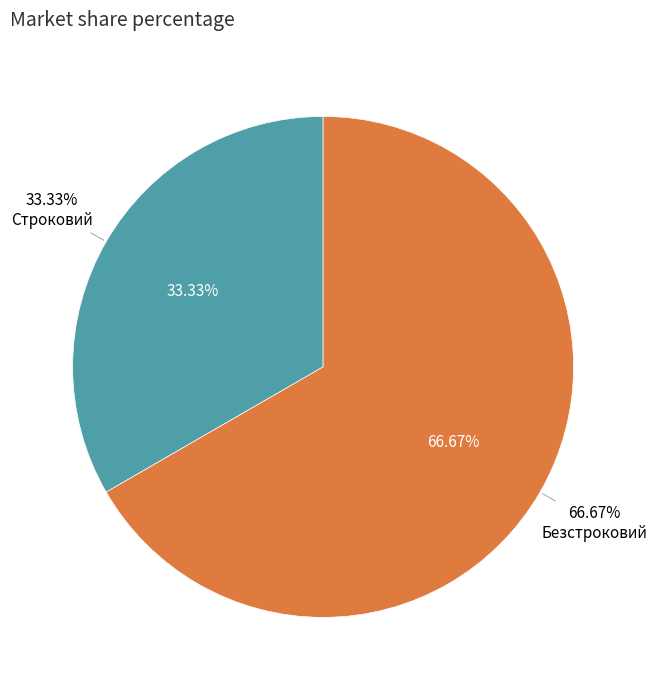

Combined, do Безстроковий and Строковий account for over 50%?

Yes